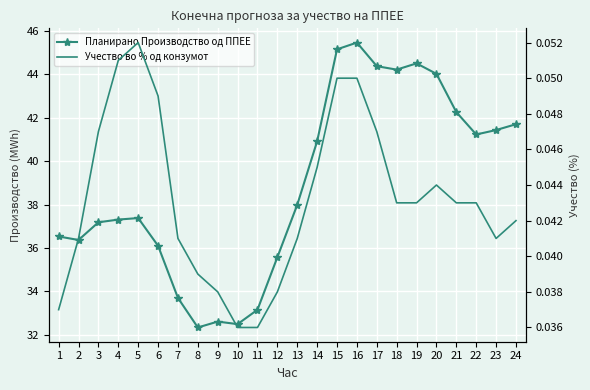

Which series has the widest spread of values?

Планирано Производство од ППЕЕ